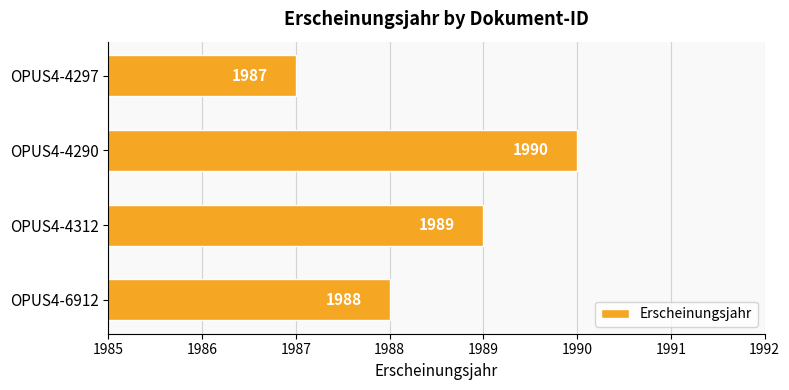

The value at OPUS4-4297 is 3291. True or false?

False